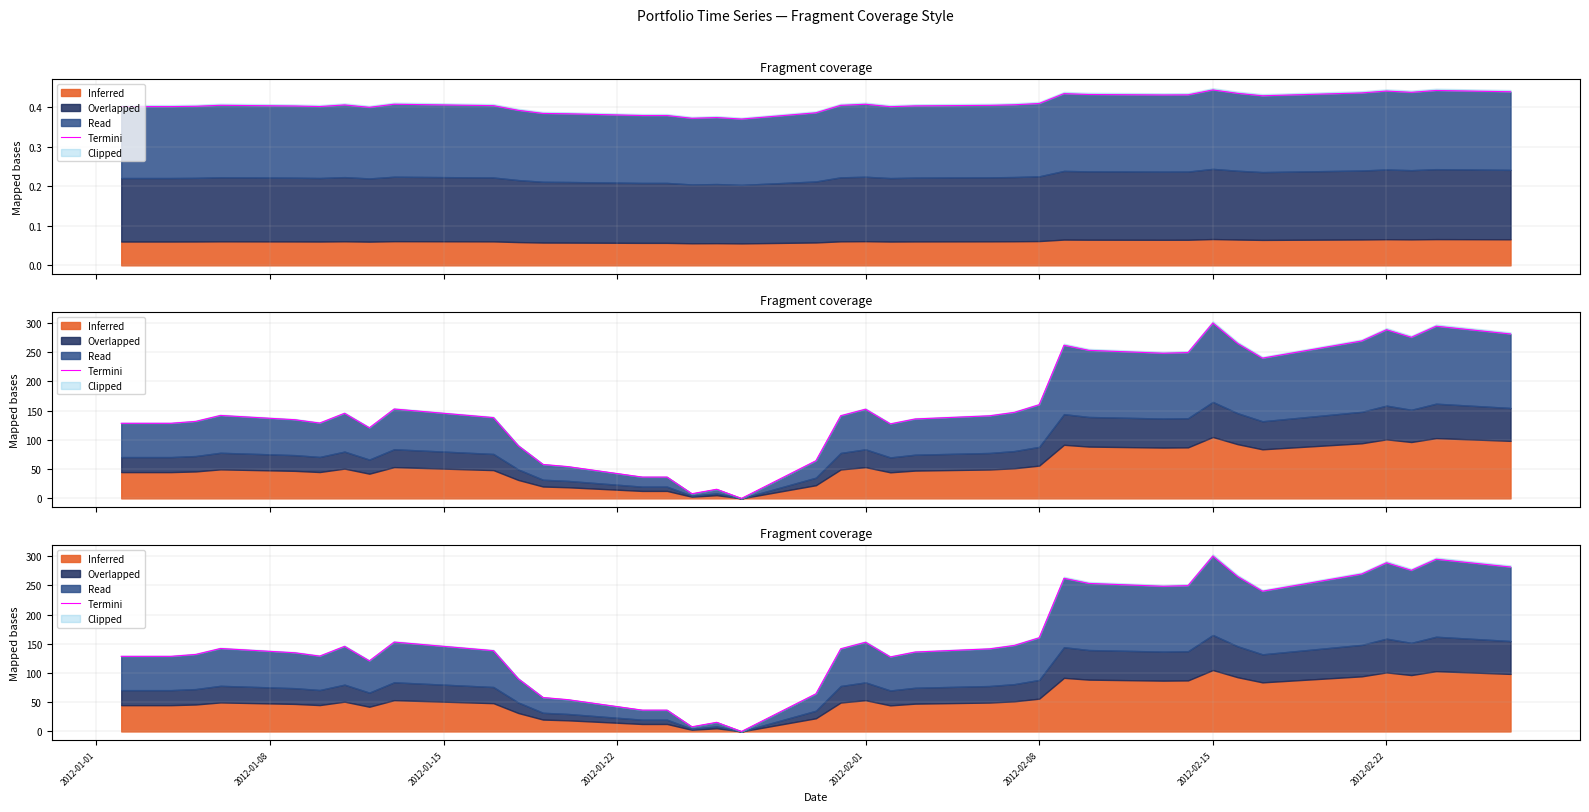

What is the value of the 37th point from the left?

275.5